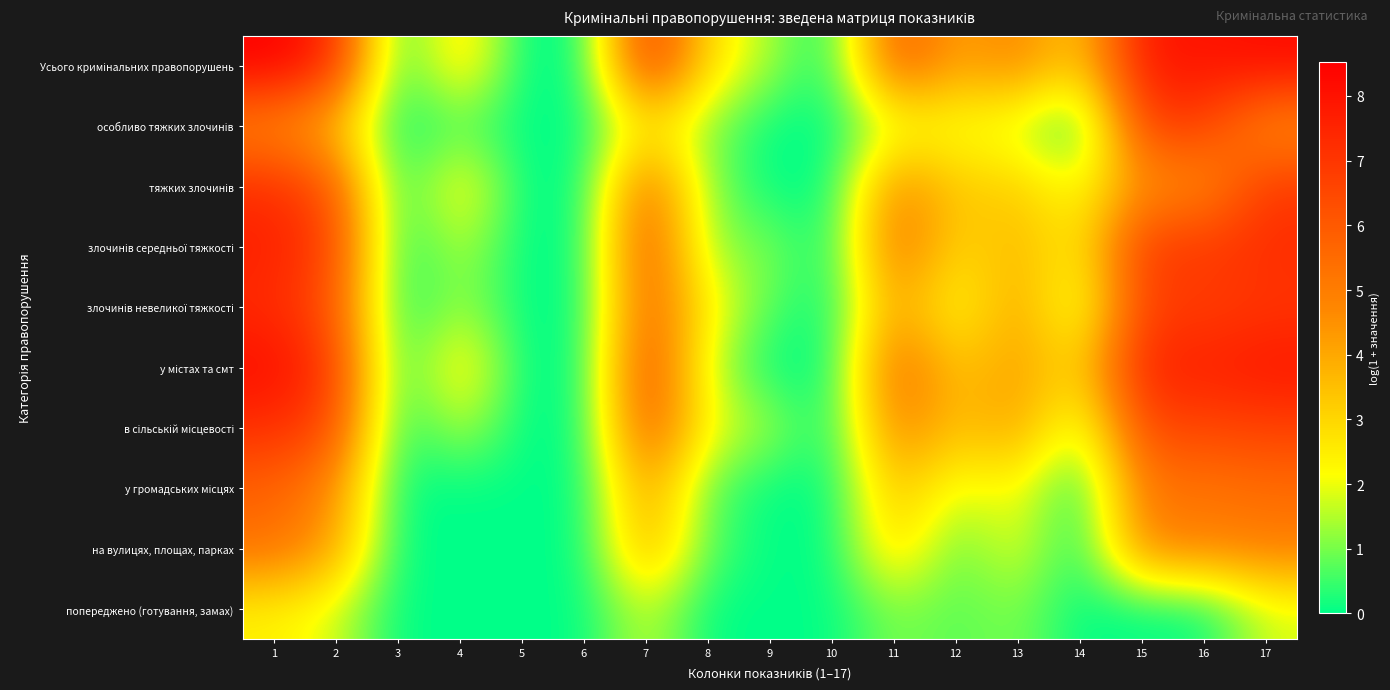

Which series has the largest total across all categories?

Усього кримінальних правопорушень